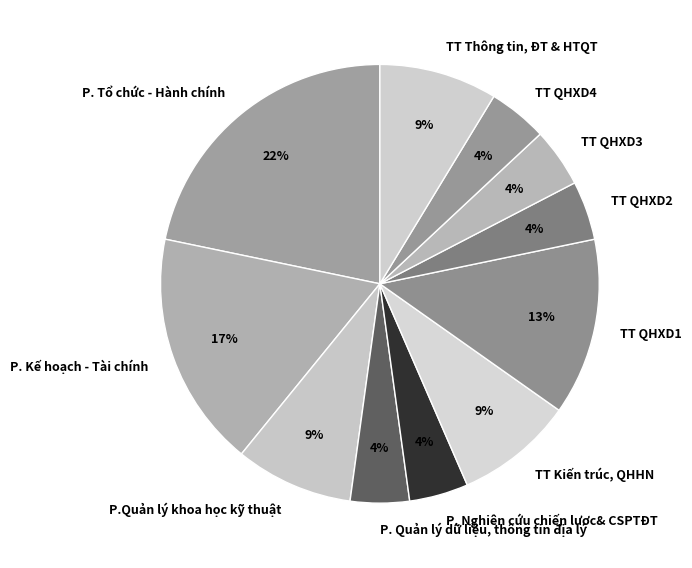

What percentage is the TT QHXD3 slice, to the nearest percent?

4%